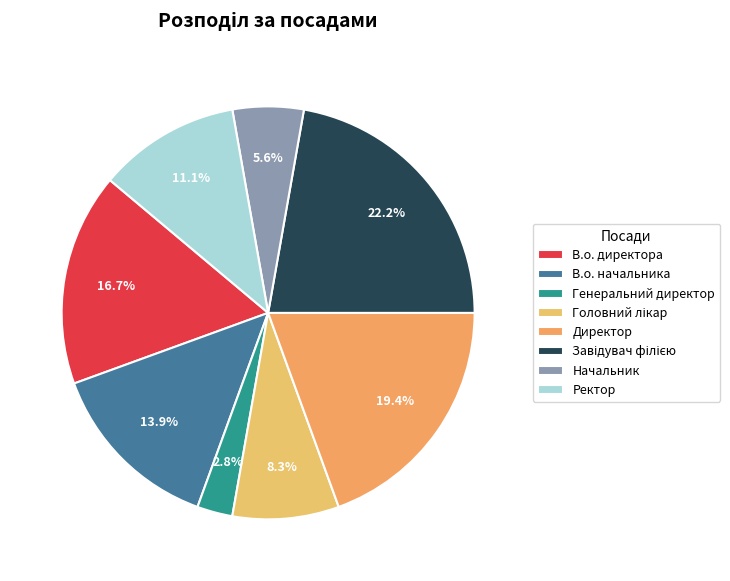

How many segments does this pie chart have?

8